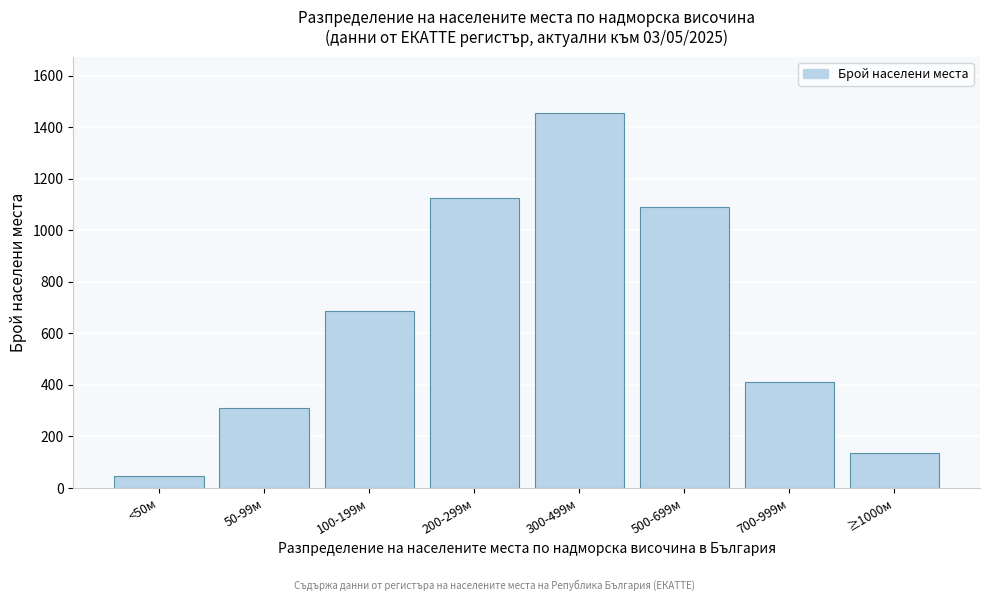

Reading left to right, list all the values displayed in this chart.

<50м=45	50-99м=312	100-199м=687	200-299м=1124	300-499м=1456	500-699м=1089	700-999м=412	≥1000м=134